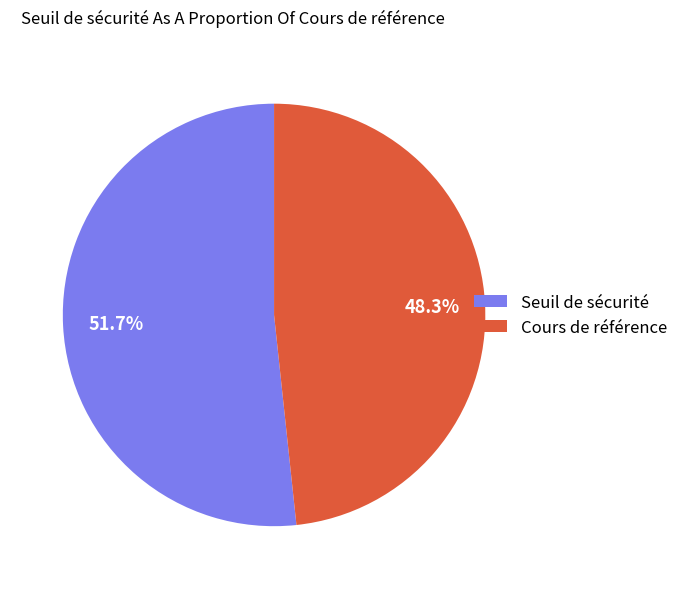

How much of the chart is everything except Seuil de sécurité?

48.3%